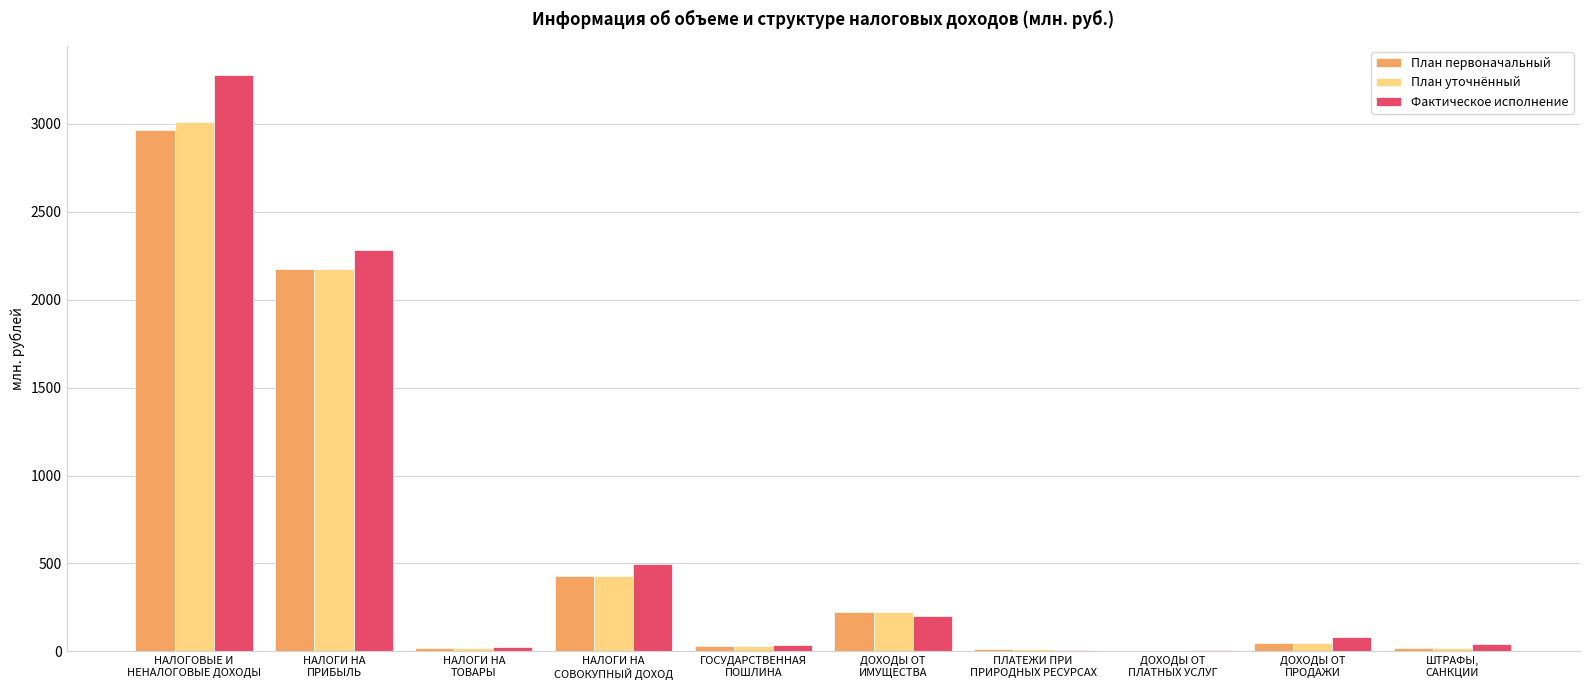

What is the approximate value of План первоначальный at НАЛОГОВЫЕ И
НЕНАЛОГОВЫЕ ДОХОДЫ?

2962.6